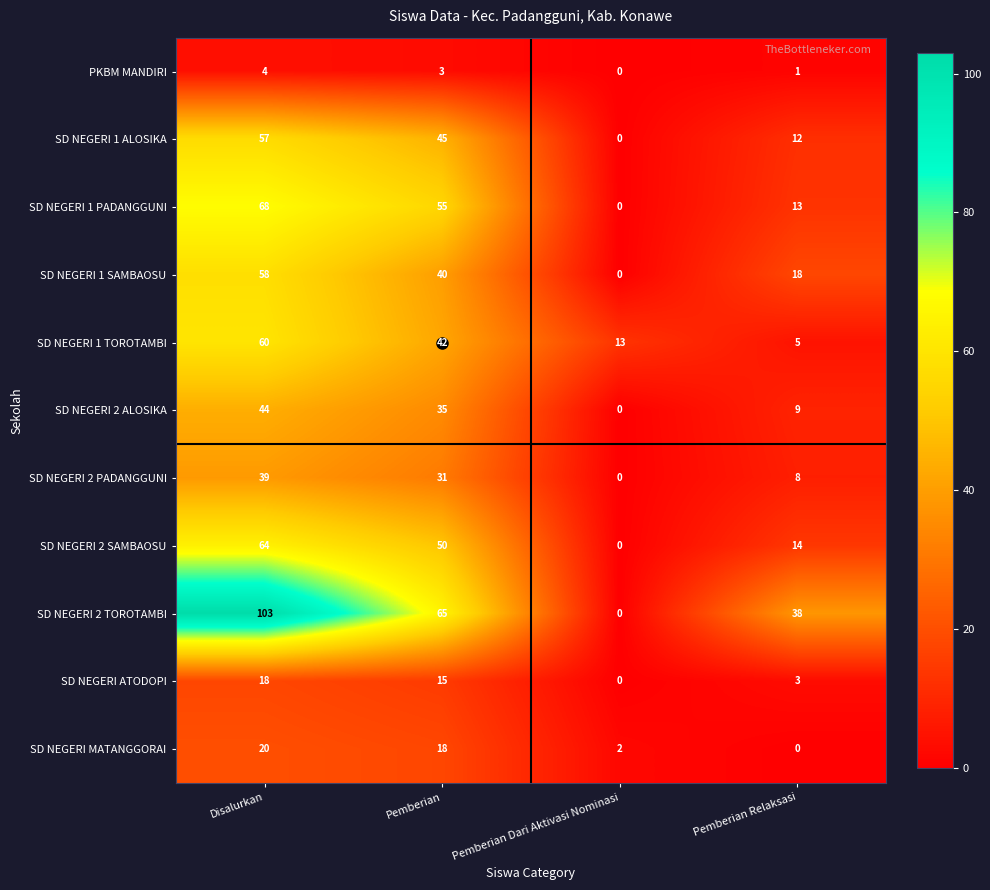

List the labels in order of SD NEGERI 2 ALOSIKA value, largest first.

Disalurkan, Pemberian, Pemberian Relaksasi, Pemberian Dari Aktivasi Nominasi